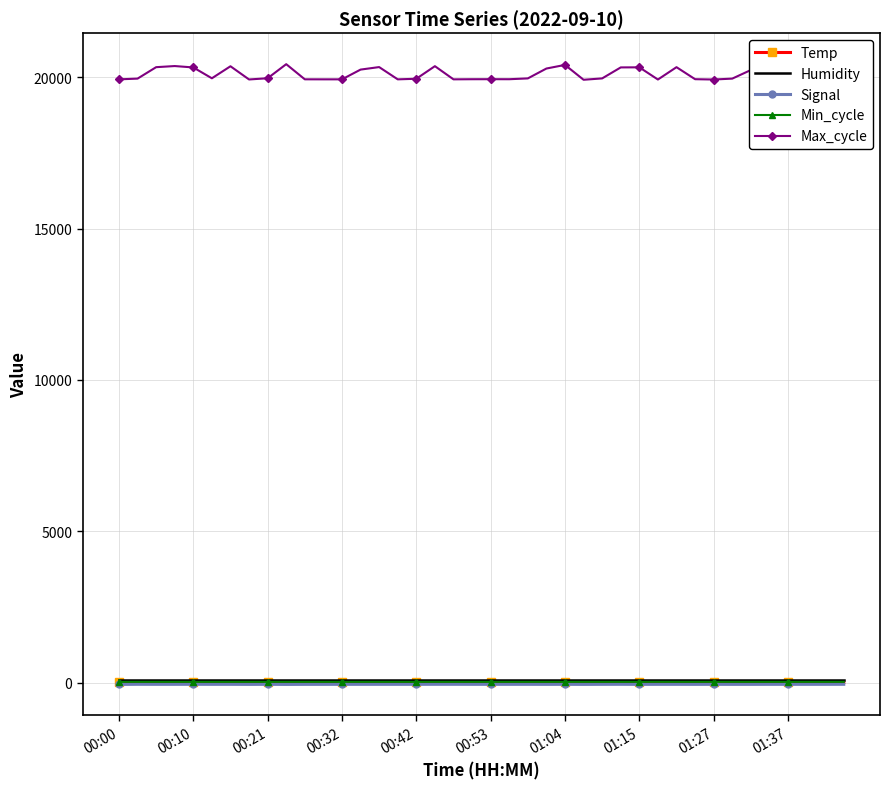

What is the minimum value for Min_cycle?

27.0